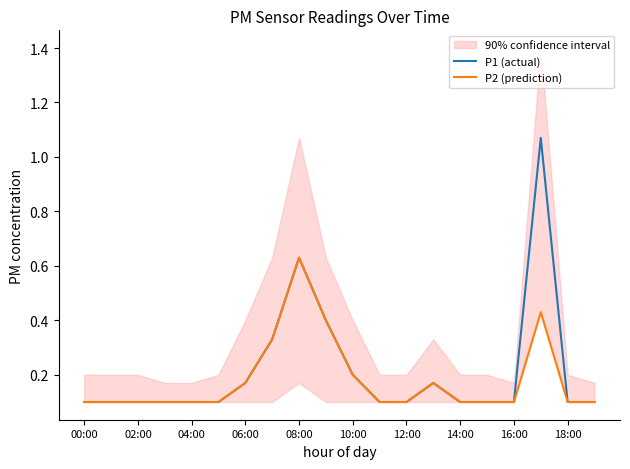

What are all the series names shown in the legend?

P1 (actual), P2 (prediction)